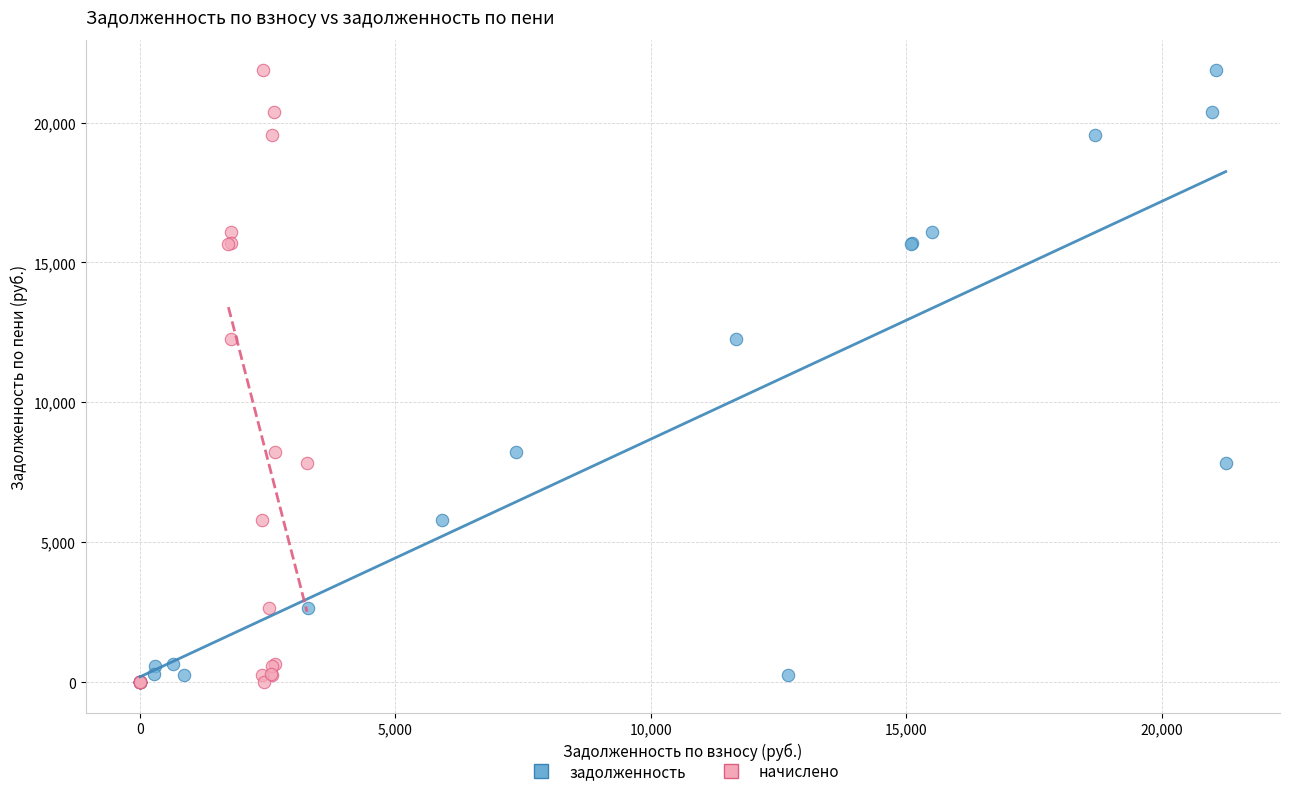

What are all the series names shown in the legend?

задолженность, начислено